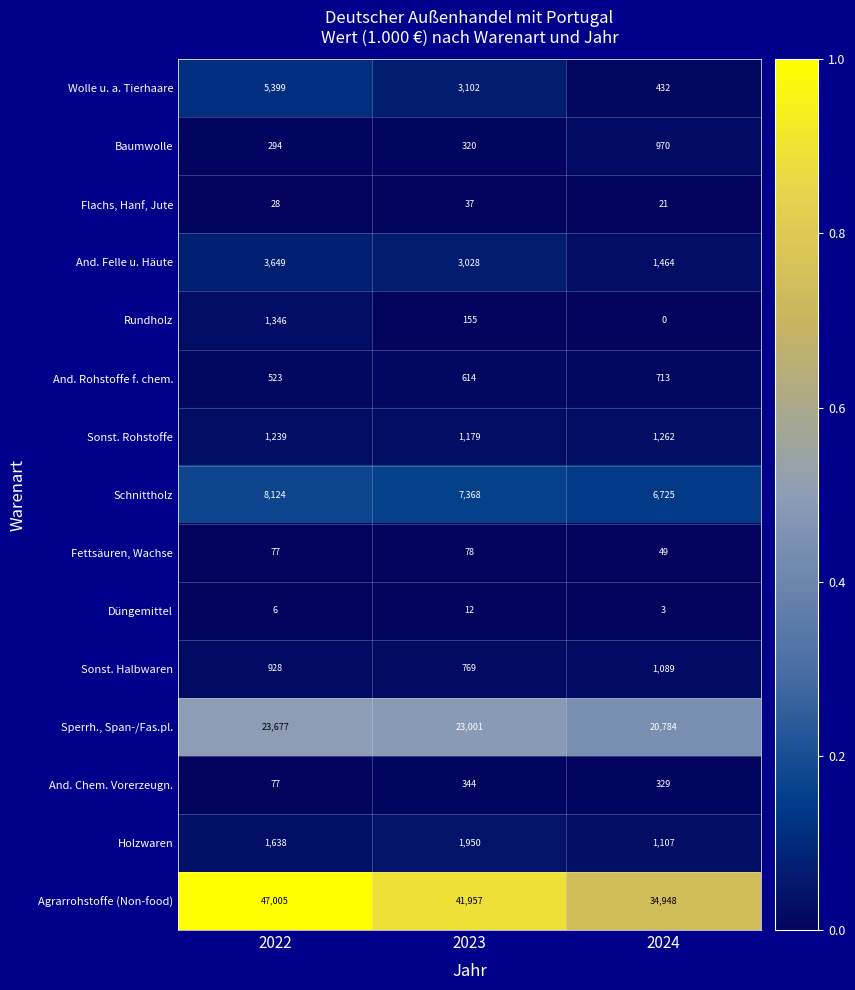

At how many categories does at least one series exceed 0?

3